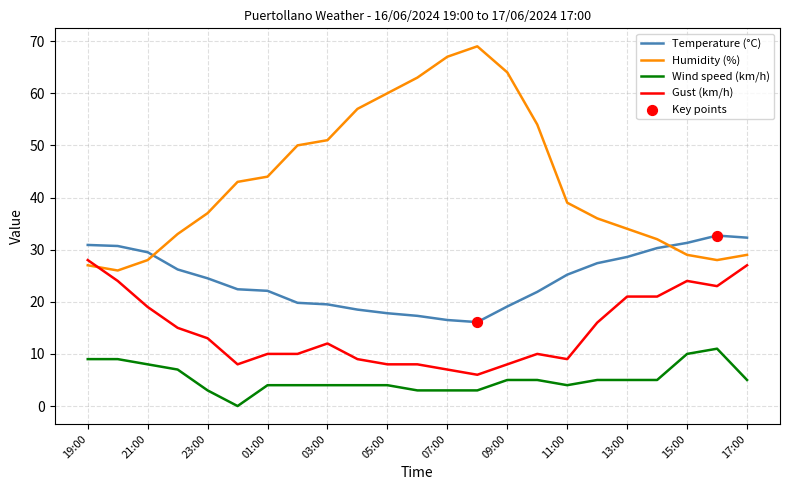

True or false: Humidity (%) and Wind speed (km/h) cross at least once.

False